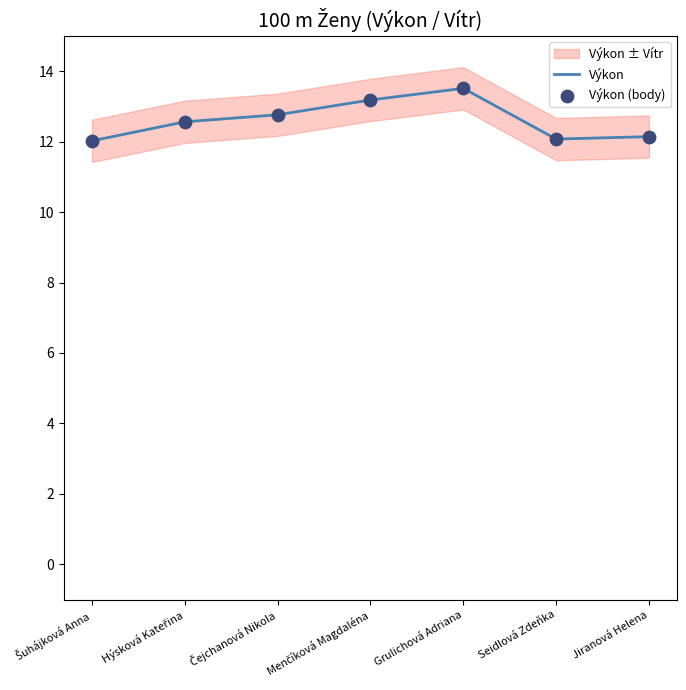

At how many categories does at least one series exceed 13?

2